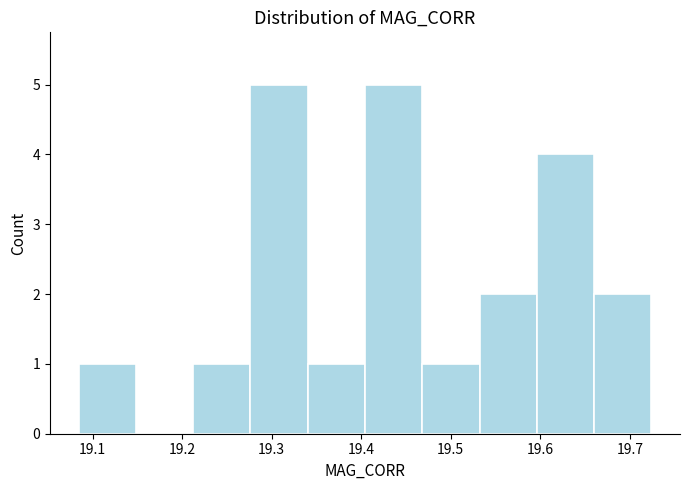

Reading left to right, transcribe this chart: for each bar, give the range it covers on the x-axis and its height. Neither the bar edges nor the heights are printed on the chart, so give them approximately, as read against the axes.

19.08 to 19.15: 1
19.15 to 19.21: 0
19.21 to 19.28: 1
19.28 to 19.34: 5
19.34 to 19.40: 1
19.40 to 19.47: 5
19.47 to 19.53: 1
19.53 to 19.60: 2
19.60 to 19.66: 4
19.66 to 19.72: 2